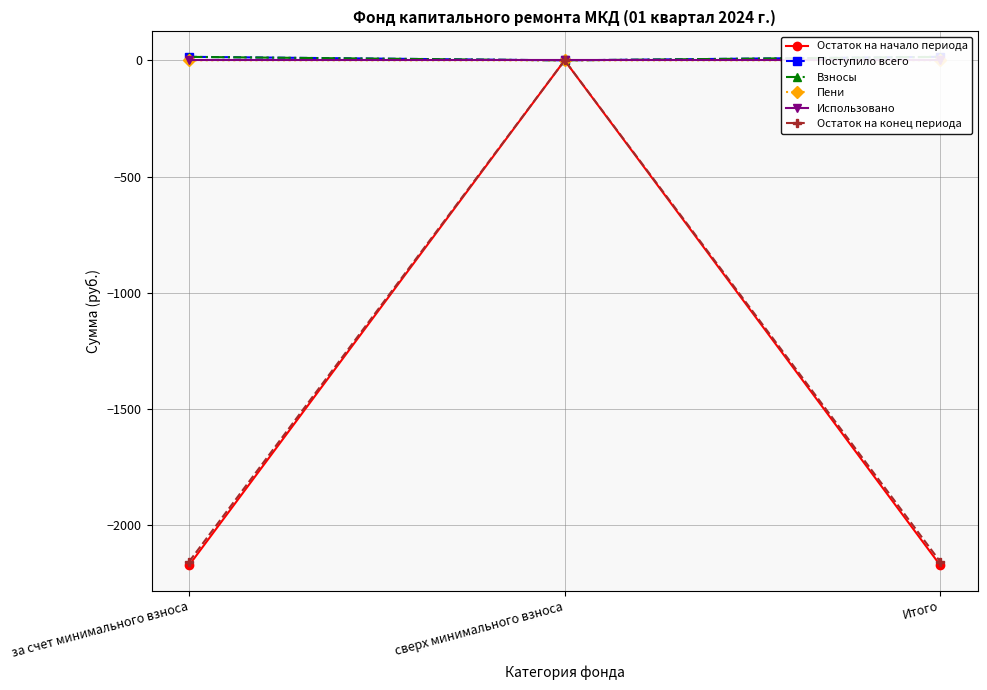

What are all the series names shown in the legend?

Остаток на начало периода, Поступило всего, Взносы, Пени, Использовано, Остаток на конец периода